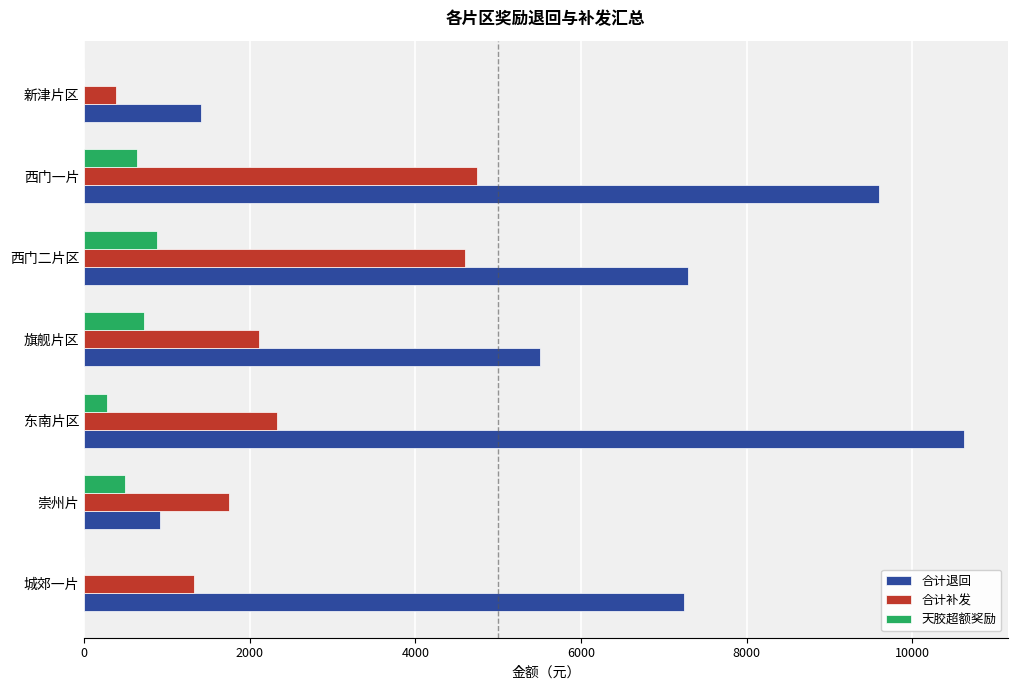

Between 旗舰片区 and 西门二片区, which series saw the biggest shift?

合计补发